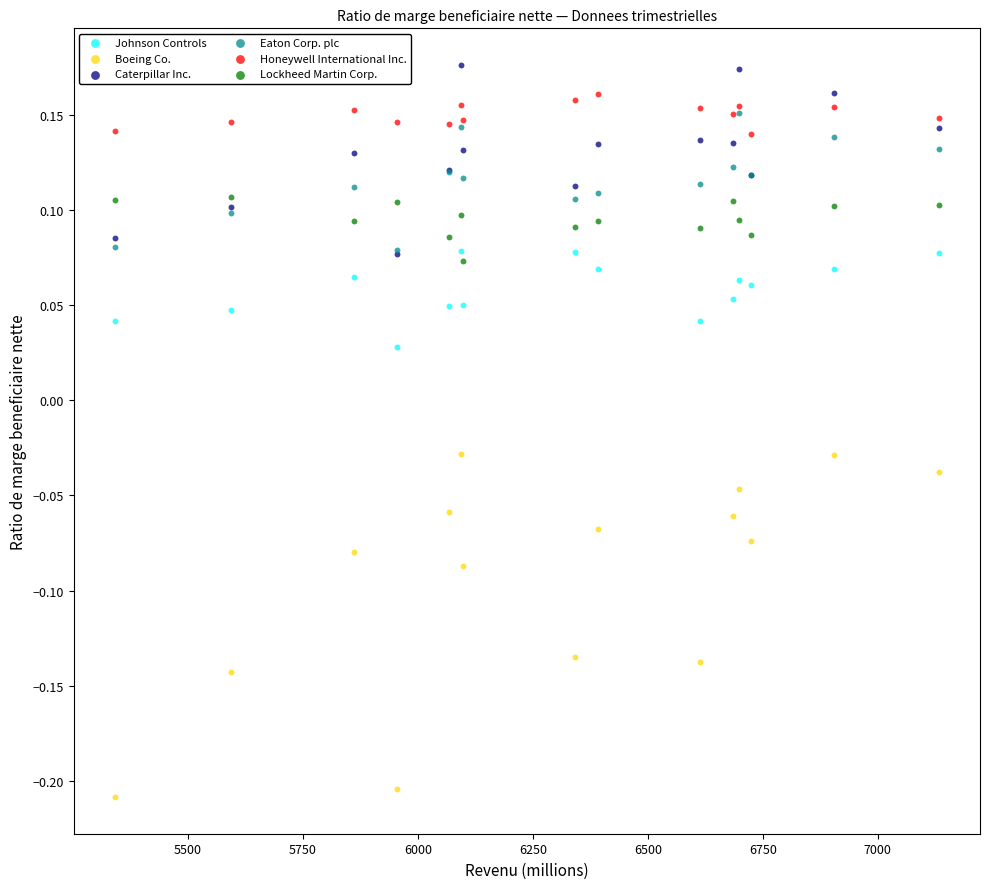

Which series has the largest Y range (max minus min)?

Boeing Co.